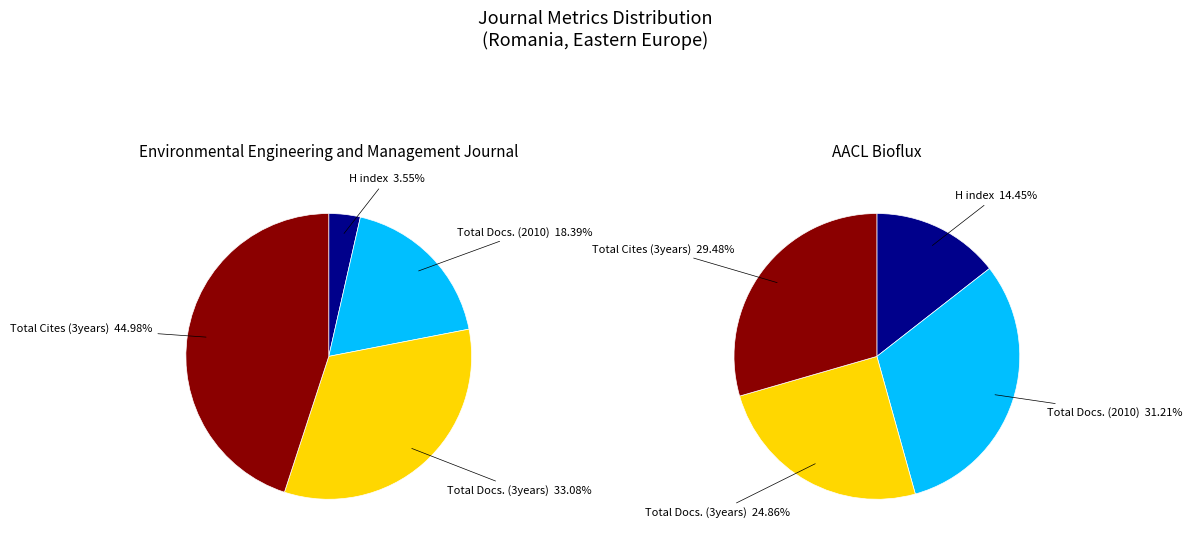

The AACL Bioflux slice represents 1% of the pie. True or false?

False